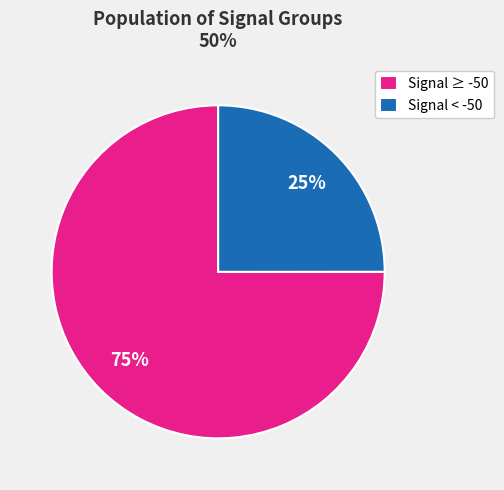

What is the ratio of the value at Signal ≥ -50 to the value at Signal < -50?

3.0